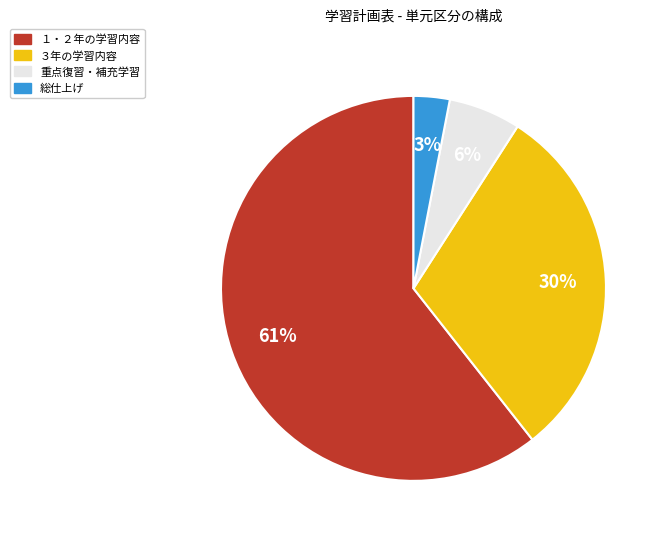

Is there a majority slice in this chart?

Yes